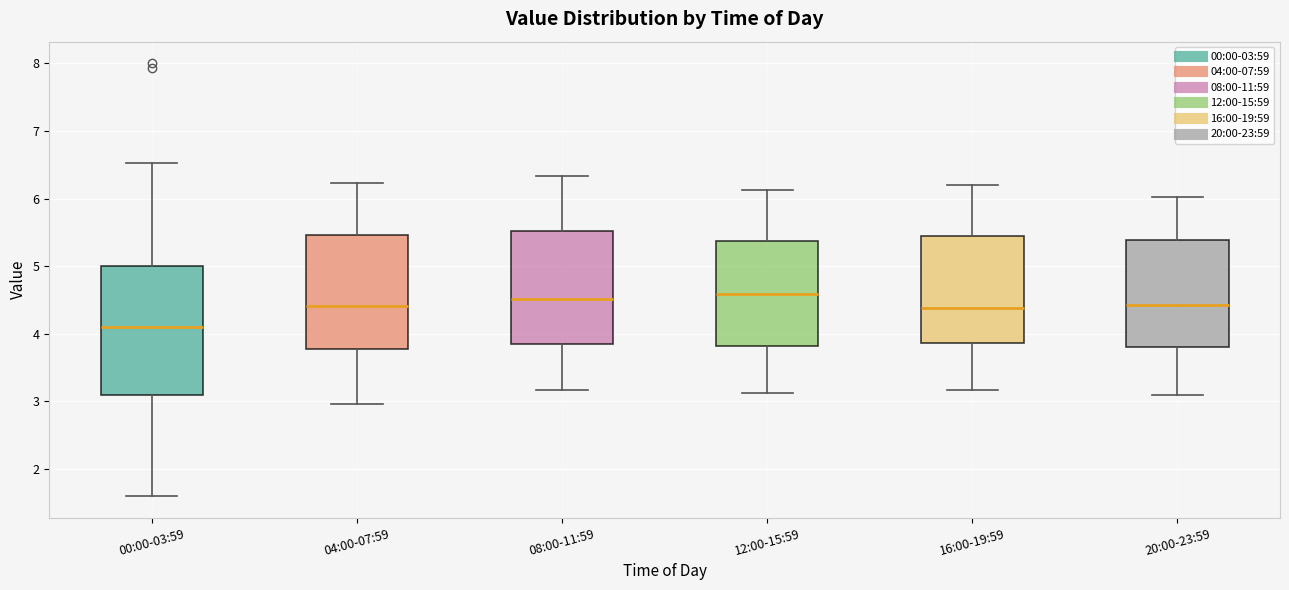

Comparing the boxes themselves (not the whiskers), which one is the tallest?

00:00-03:59